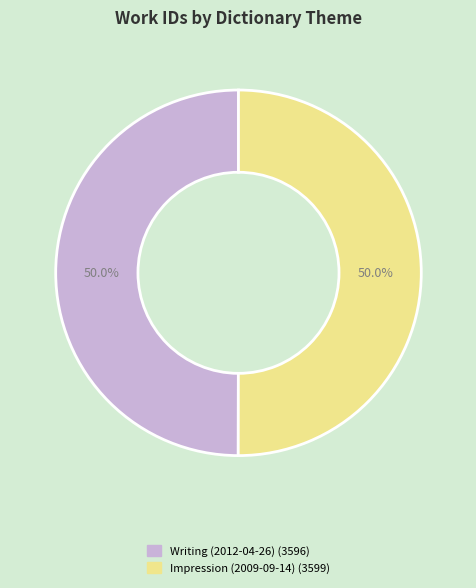

True or false: Writing (2012-04-26) accounts for 50% of the total.

True